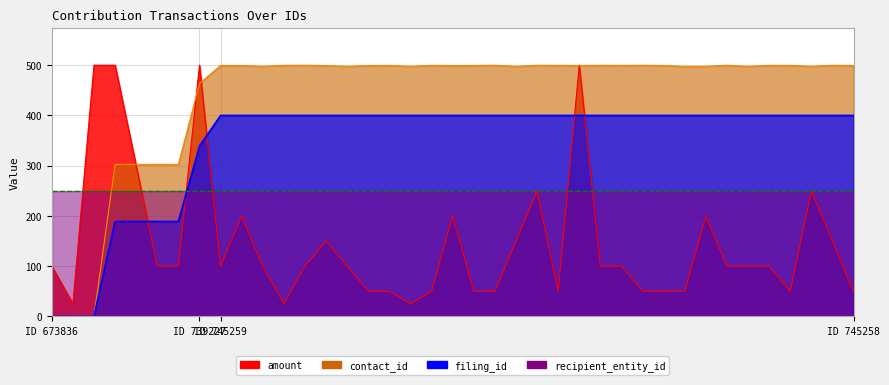

Which series has the largest total across all categories?

contact_id